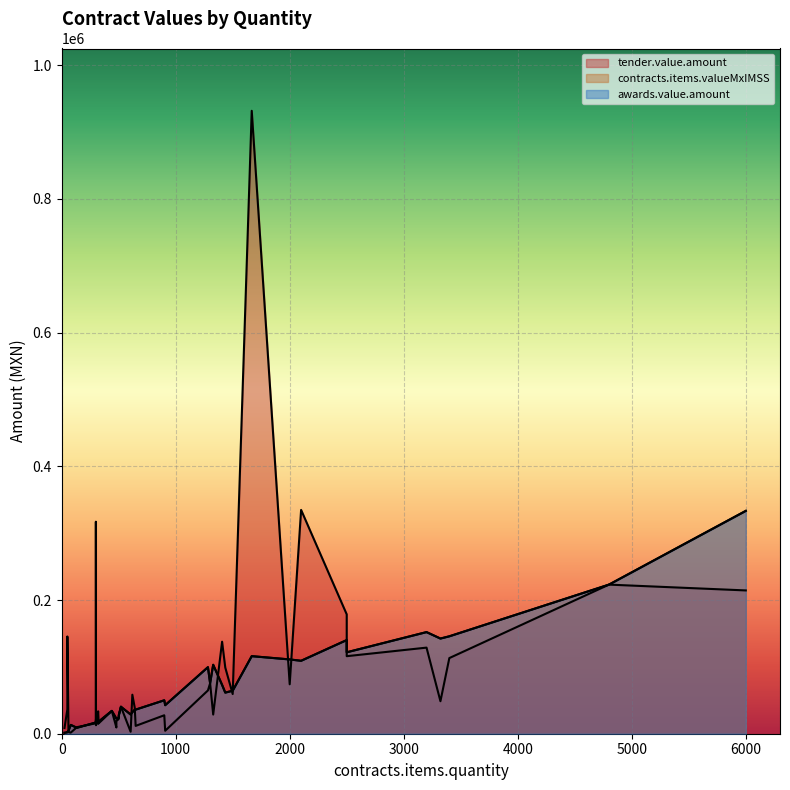

Which label corresponds to the largest value in the chart?

1667